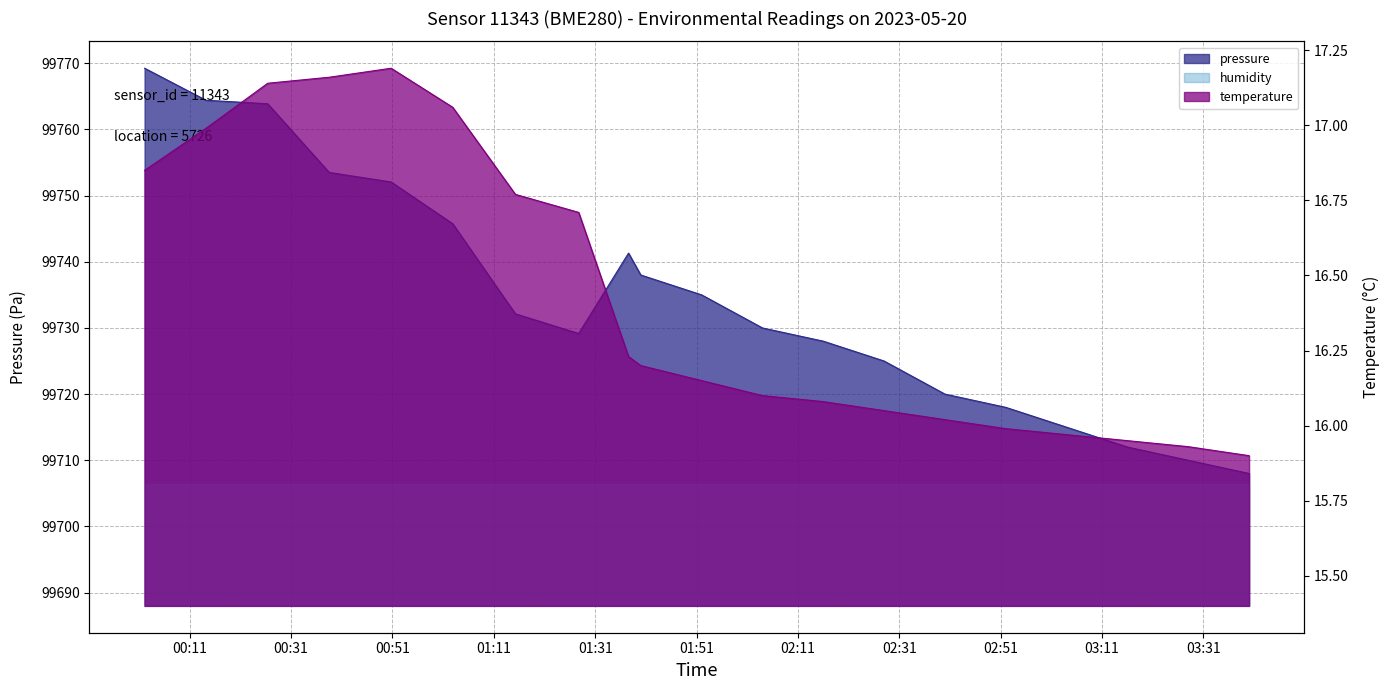

What is the difference between the temperature values at 00:50 and 02:15?

1.1